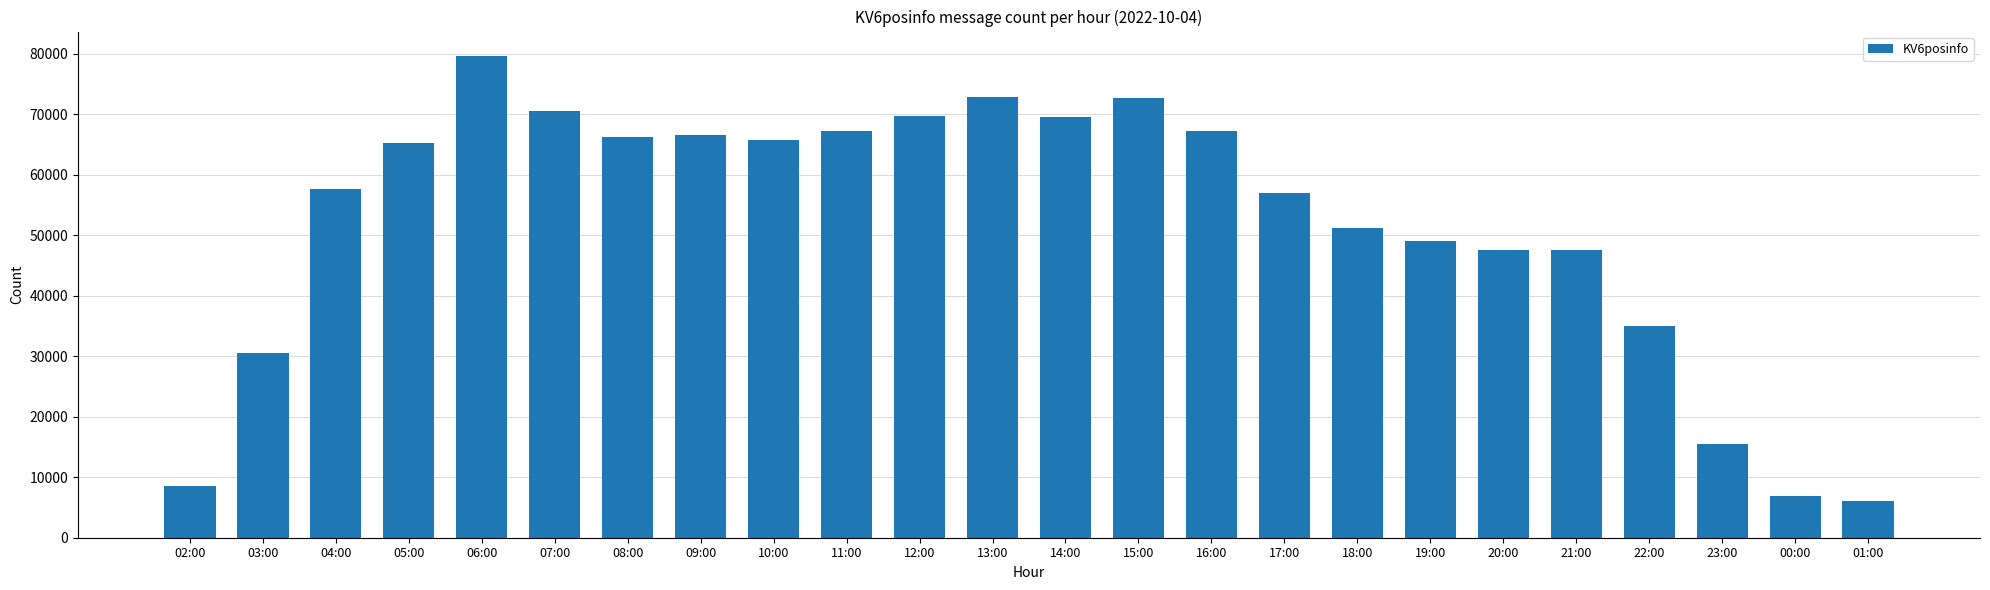

How many data points are less than 65201?

12